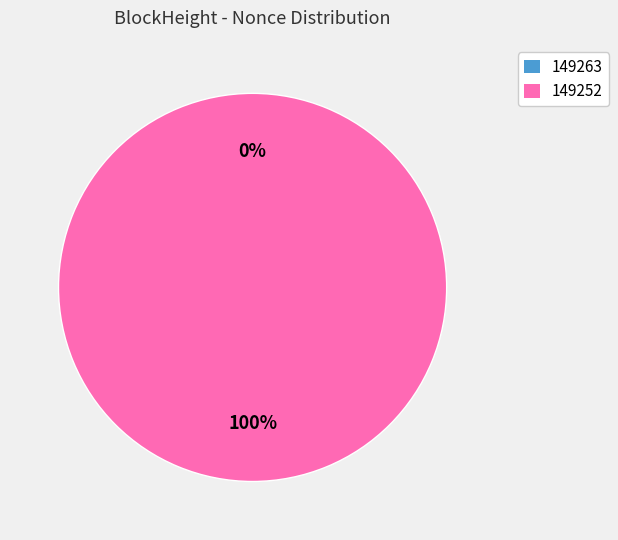

What percentage is the 149252 slice, to the nearest percent?

100%